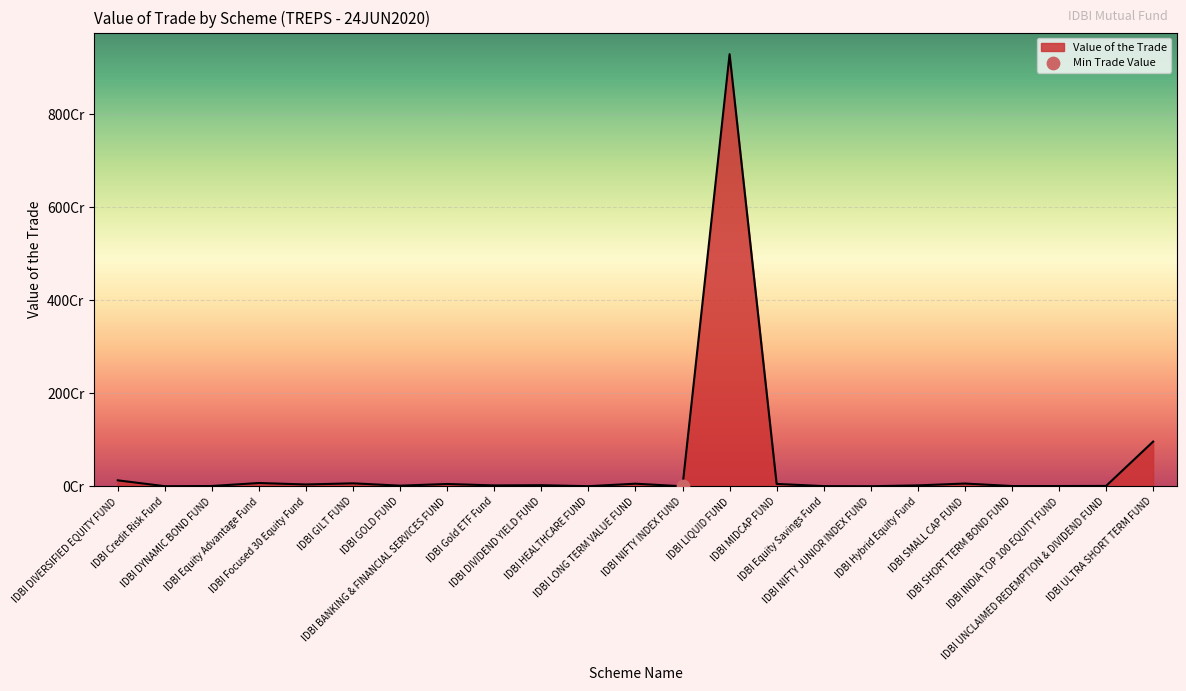

Which has a higher value, IDBI BANKING & FINANCIAL SERVICES FUND or IDBI Focused 30 Equity Fund?

IDBI BANKING & FINANCIAL SERVICES FUND